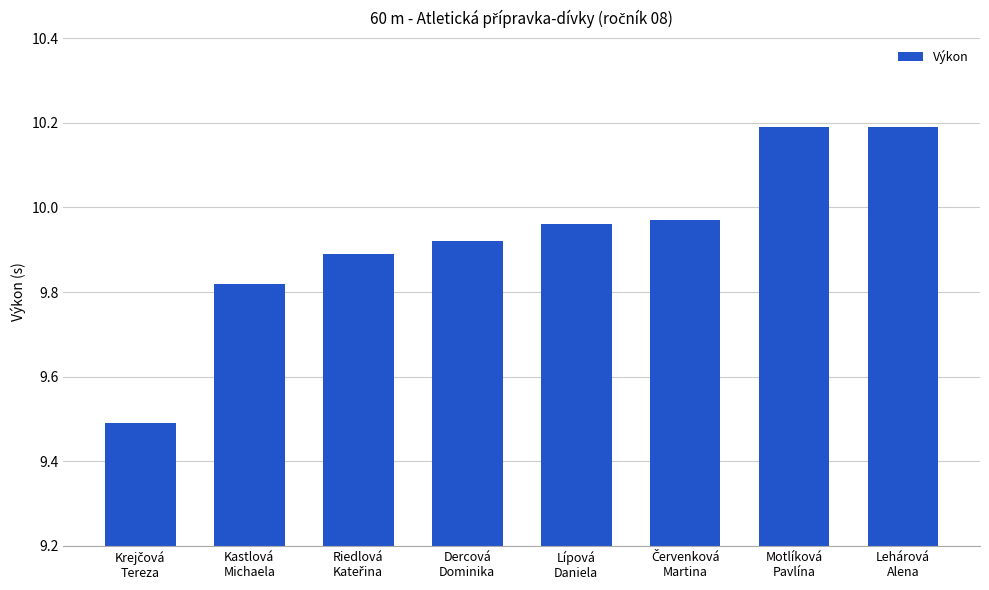

What is the sum of all values?

79.4